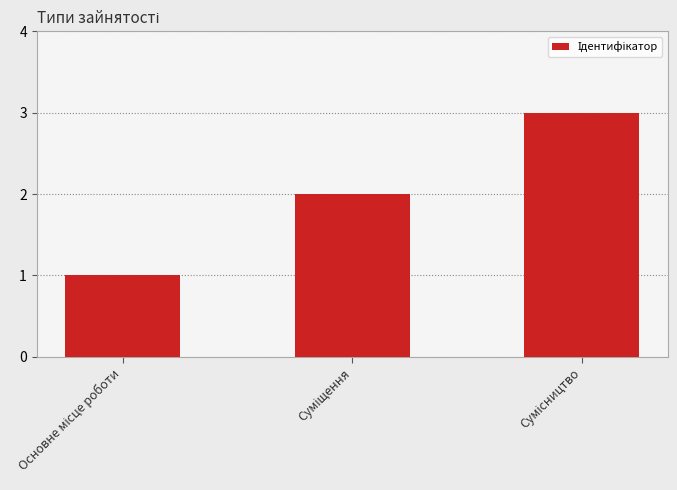

What is the sum of all values?

6